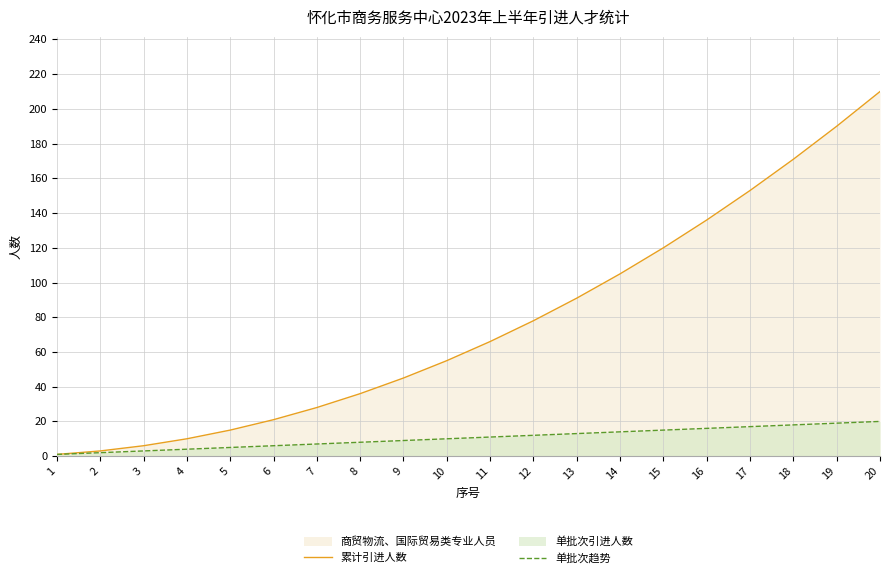

Which label corresponds to the largest value in the chart?

20